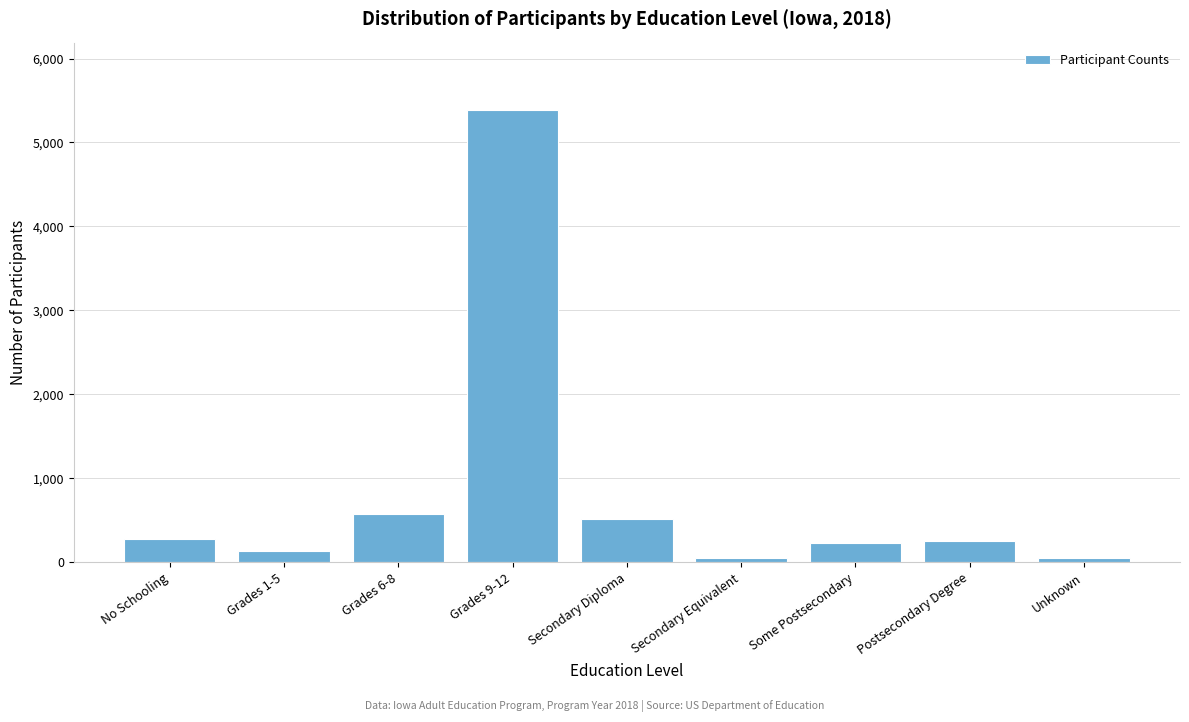

Approximately how many times larger is the value at Grades 1-5 compared to Postsecondary Degree?

0.5